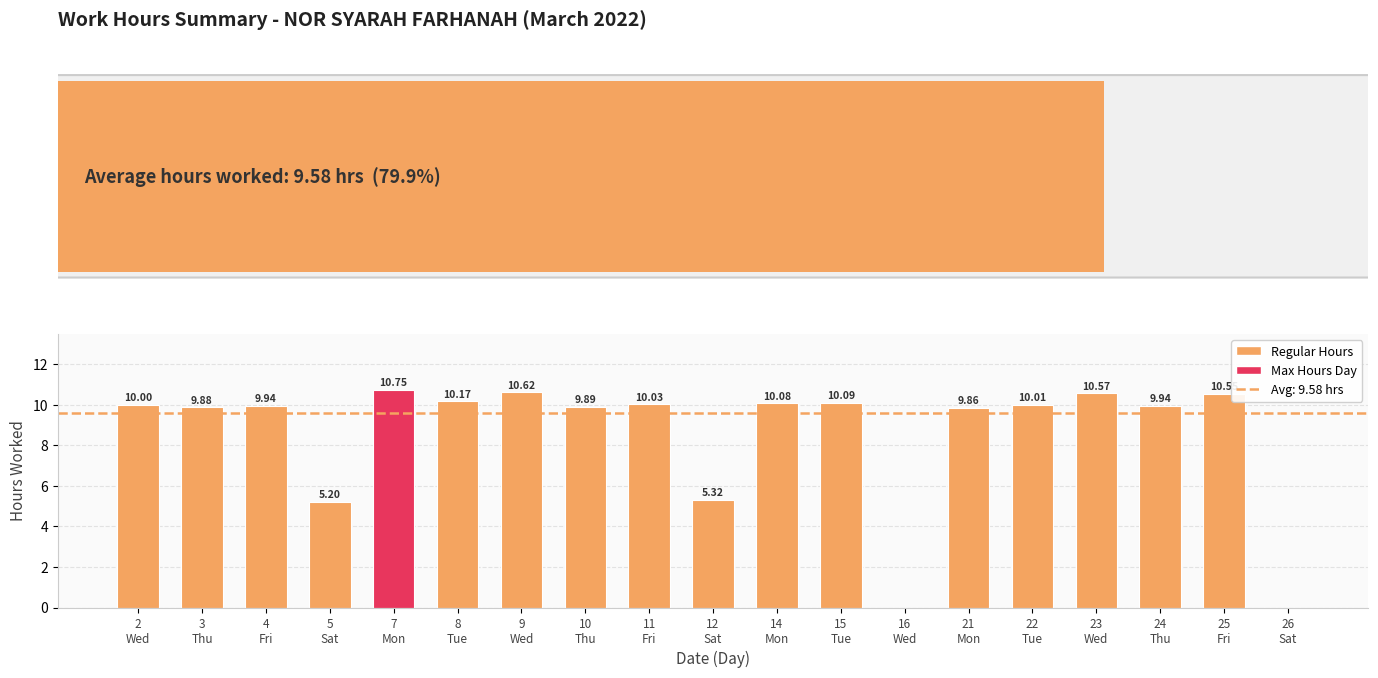

What is the sum of all values?

162.9